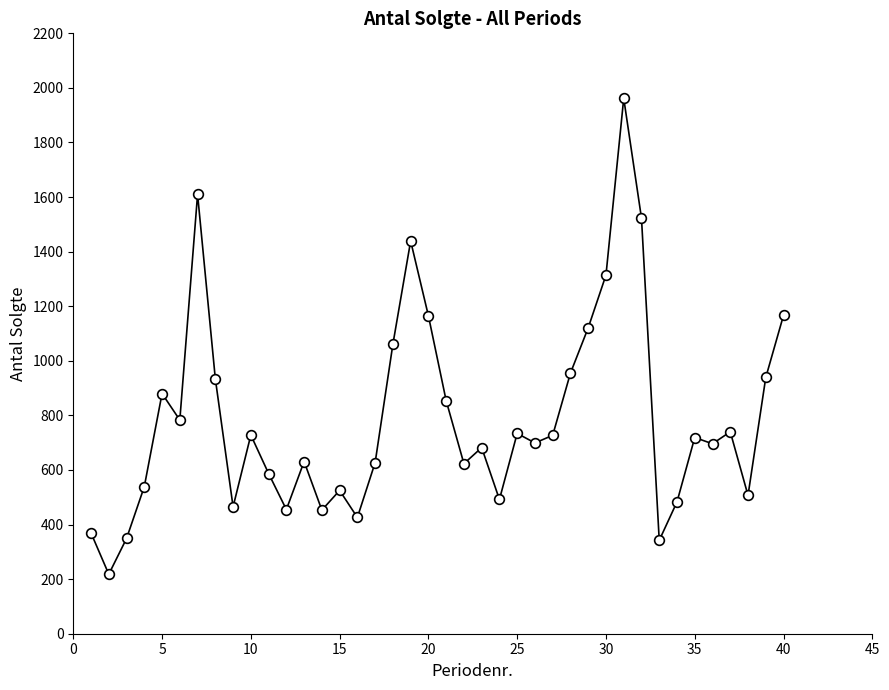

What is the value of the 4th point from the left?

539